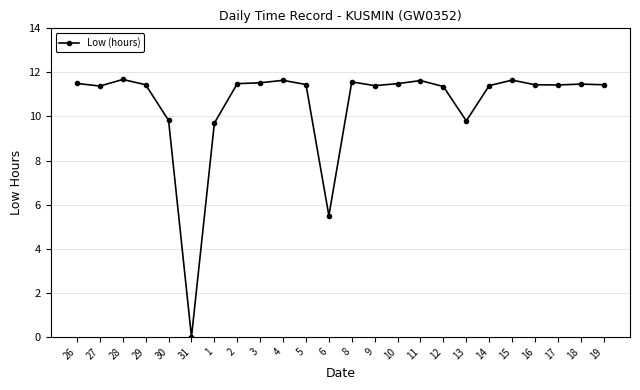

At which label does the data first exceed 11?

26